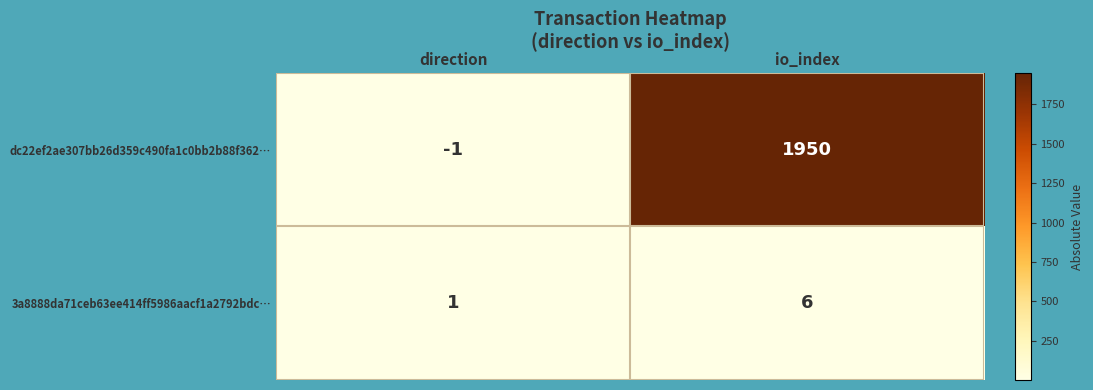

What is the maximum value shown in the chart?

1950